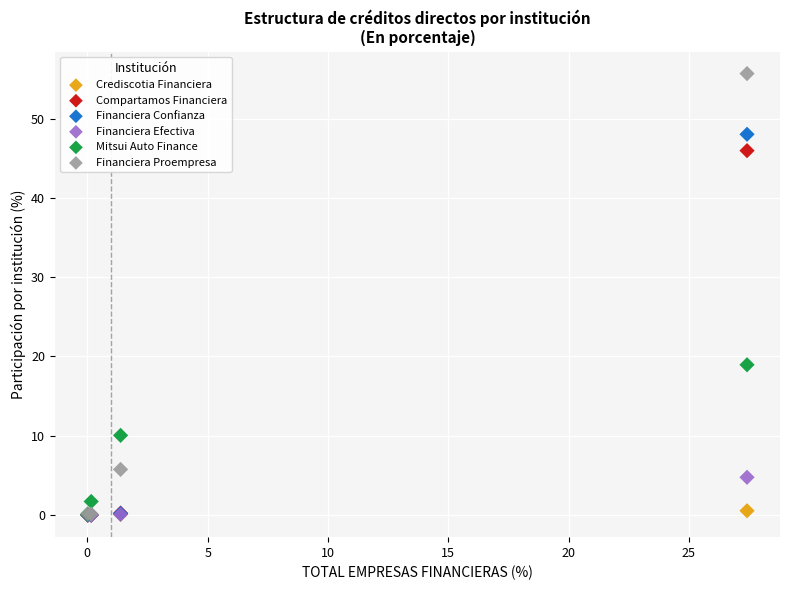

In the Mitsui Auto Finance series, what Y value is closest to 9?

10.1